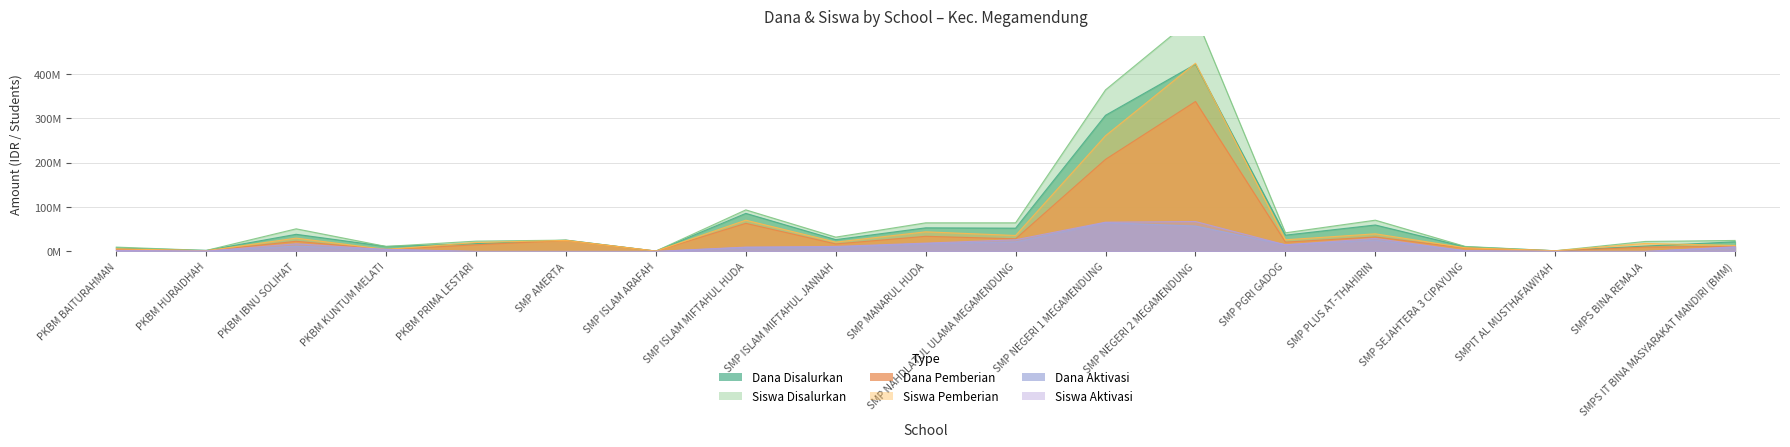

Where is the first local minimum for Dana Pemberian?

PKBM HURAIDHAH